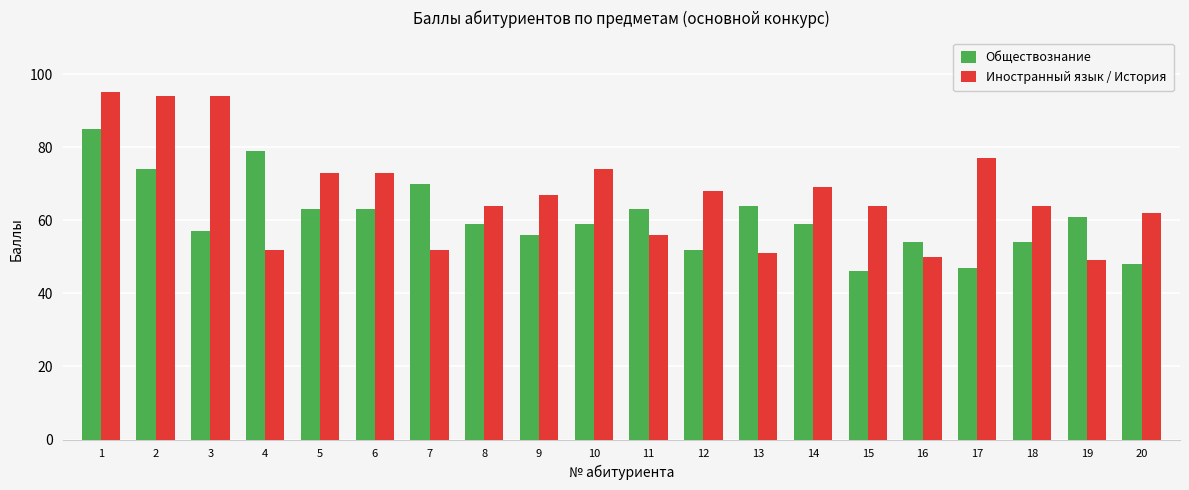

What is the value of the Обществознание bar at the 18th from the left?

54